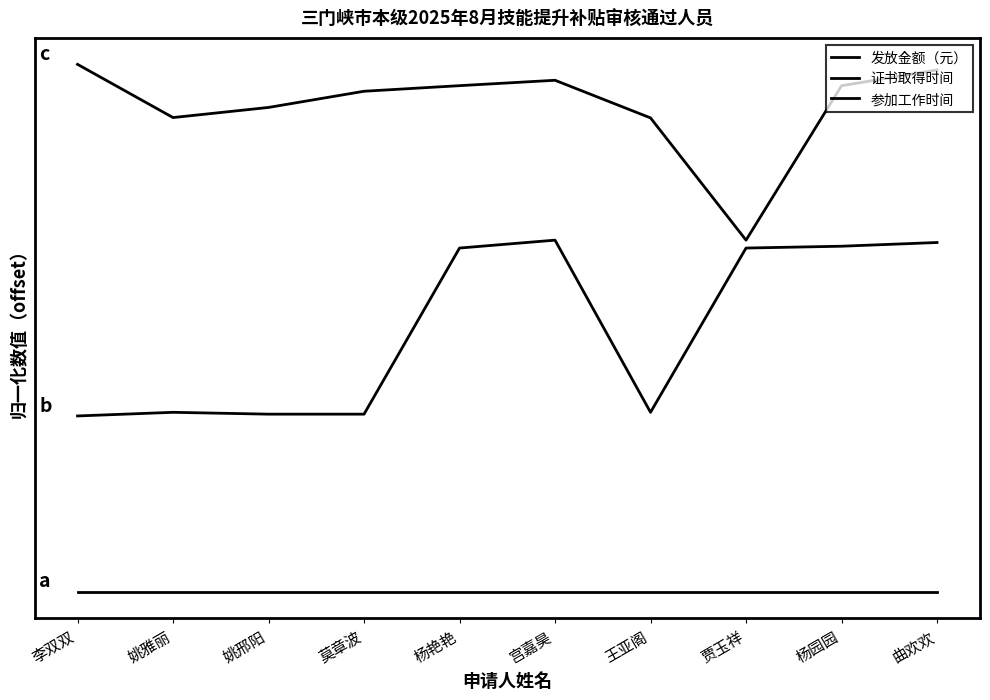

At how many categories does at least one series exceed 0?

10